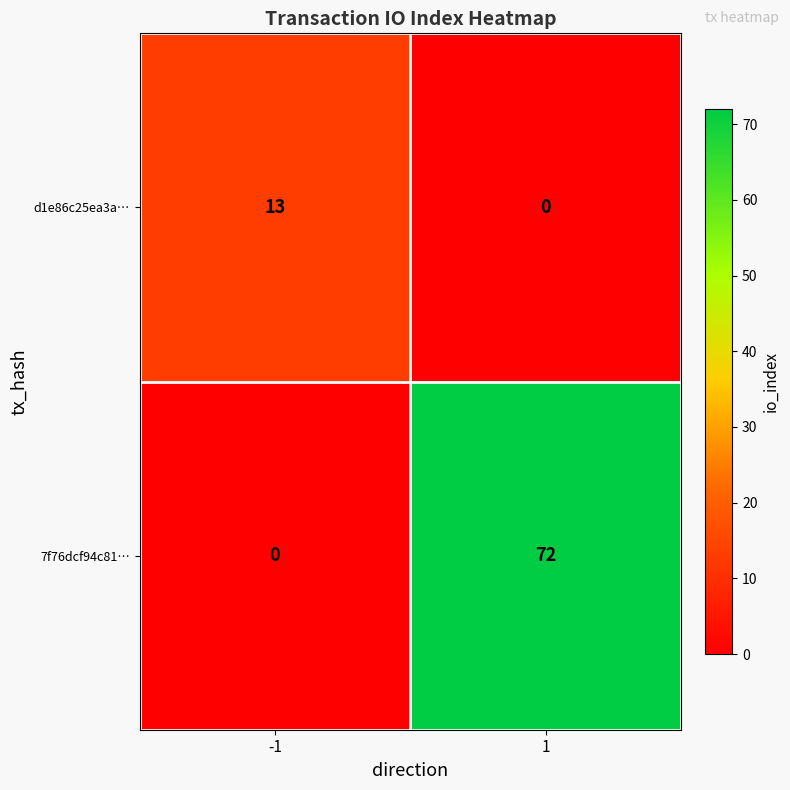

What is the spread (max minus min) of values at 1?

72